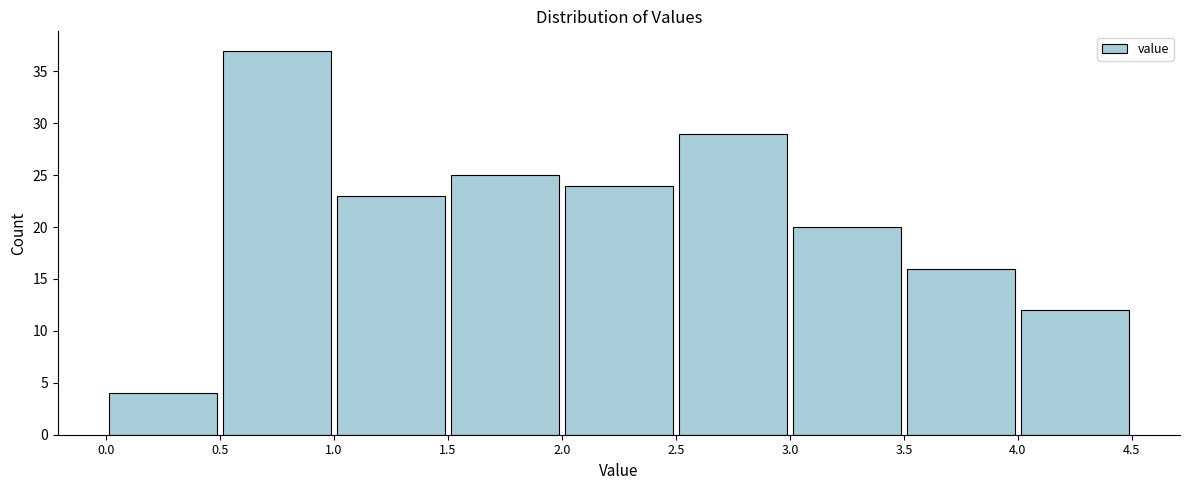

Reading left to right, transcribe this chart: for each bar, give the range it covers on the x-axis and its height. The values are not printed on the chart, so give them approximately, as read against the axis.

0.0 to 0.5: 4
0.5 to 1.0: 37
1.0 to 1.5: 23
1.5 to 2.0: 25
2.0 to 2.5: 24
2.5 to 3.0: 29
3.0 to 3.5: 20
3.5 to 4.0: 16
4.0 to 4.5: 12